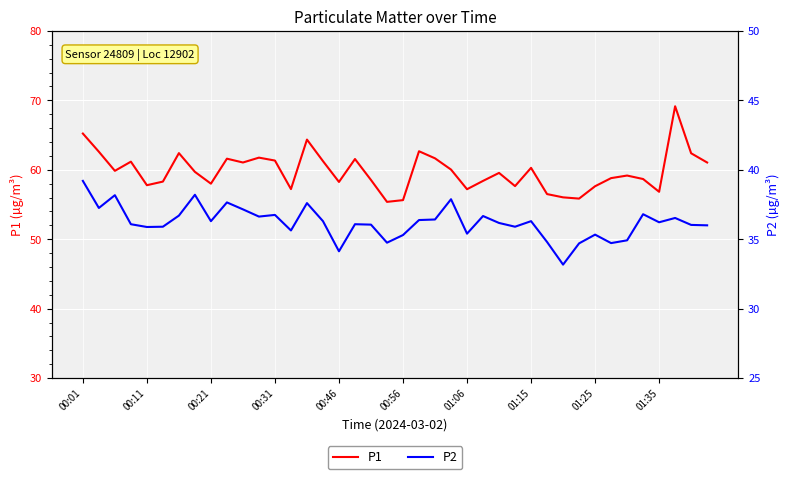

What is the value of the P2 point at the 8th from the left?

38.2